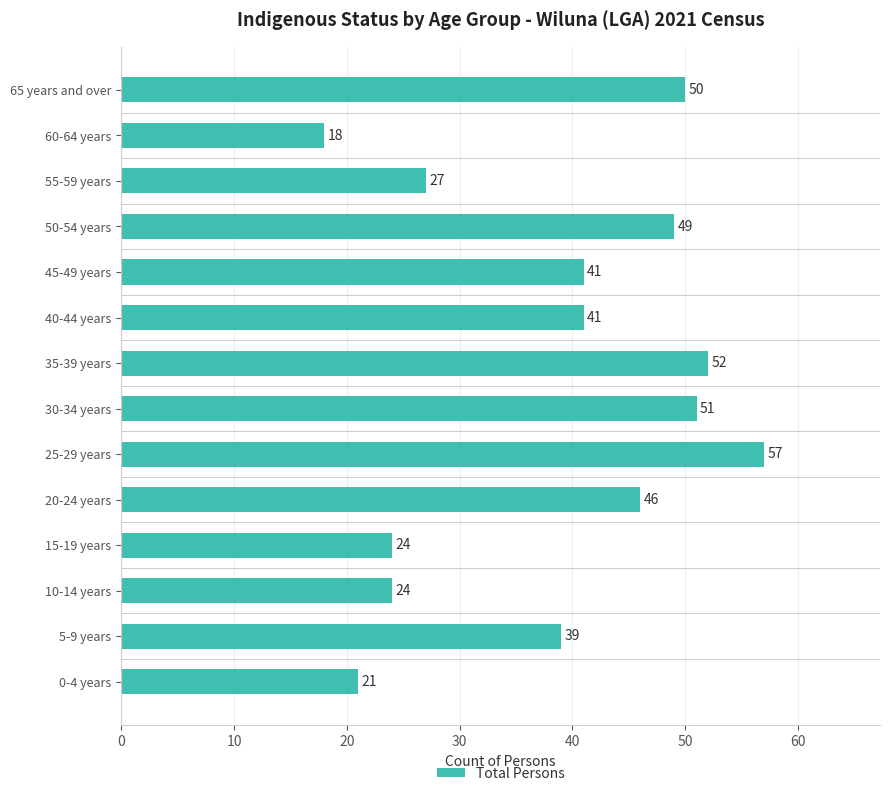

Read the value at 50-54 years, to the nearest 5.

50